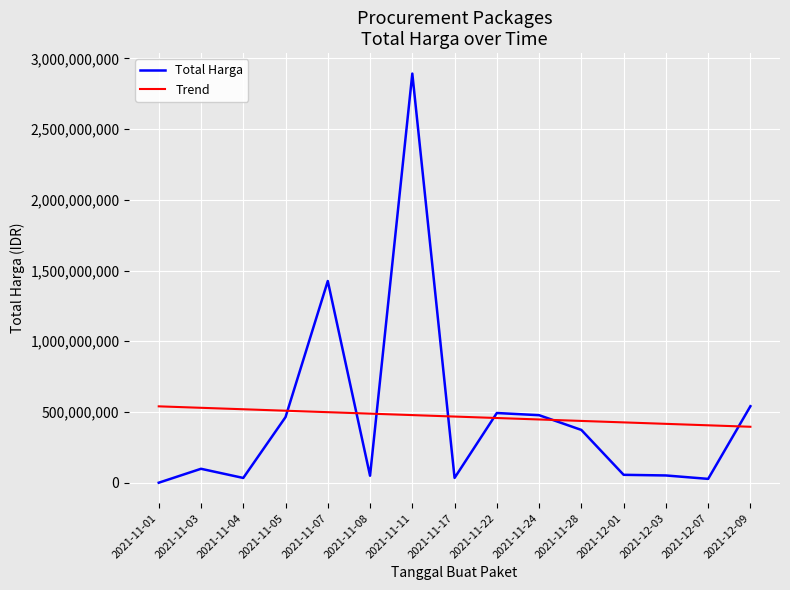

How many times do Trend and Total Harga cross each other?

7